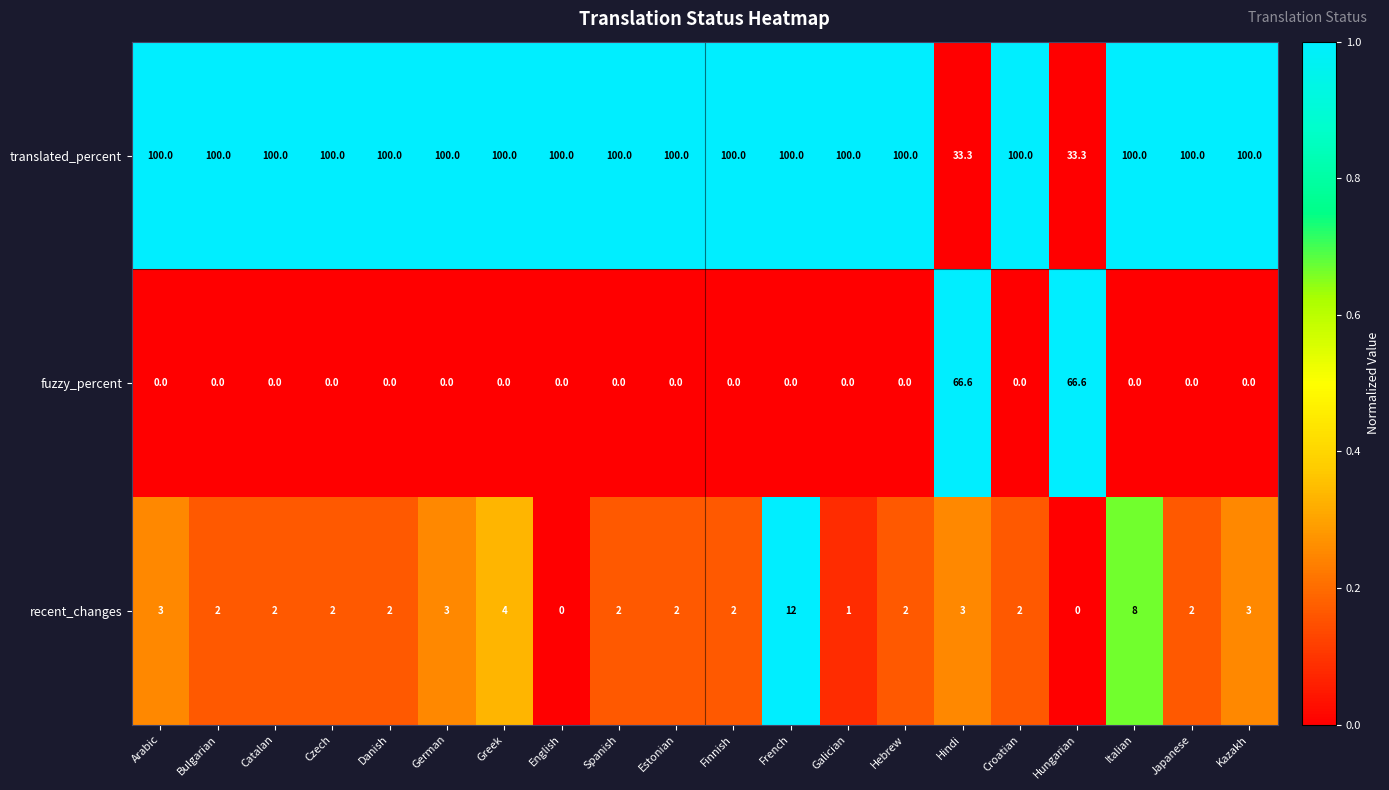

Is it true that recent_changes equals 8.0 at Italian?

True